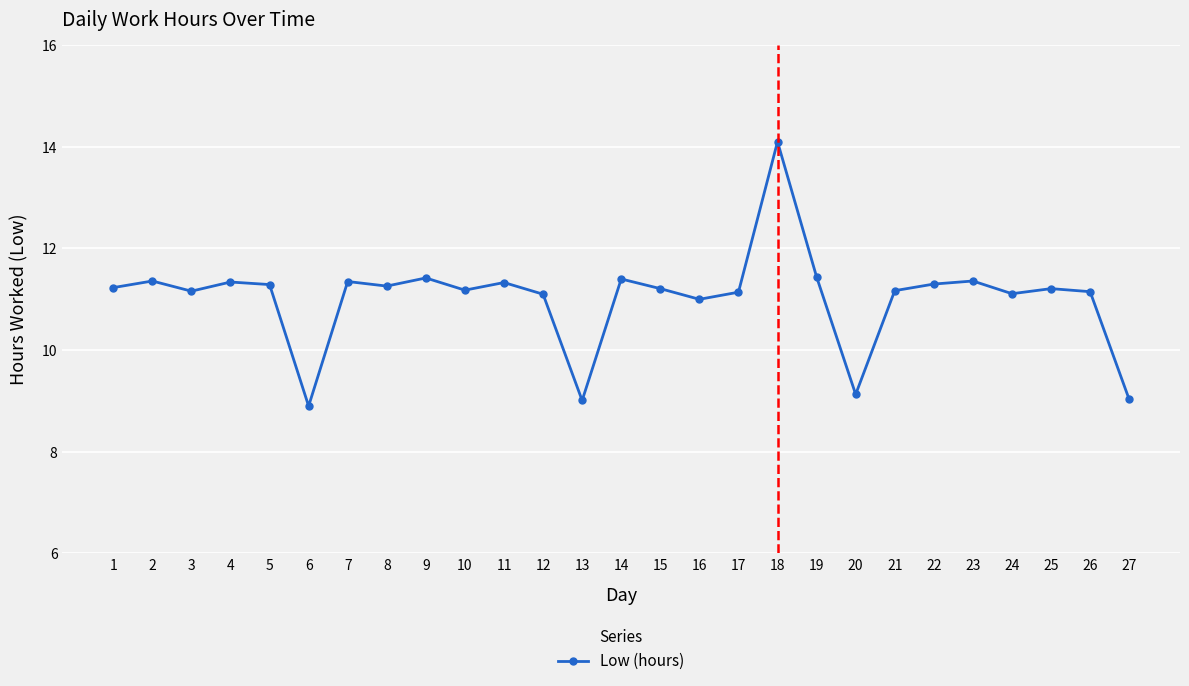

How many data points does each series have?

27